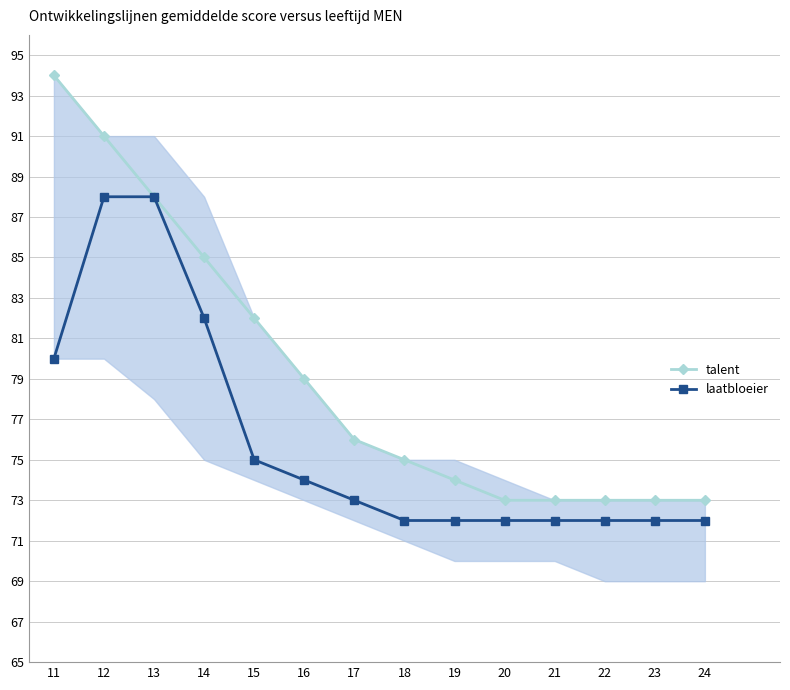

What is the value of the talent point at the 5th from the left?

82